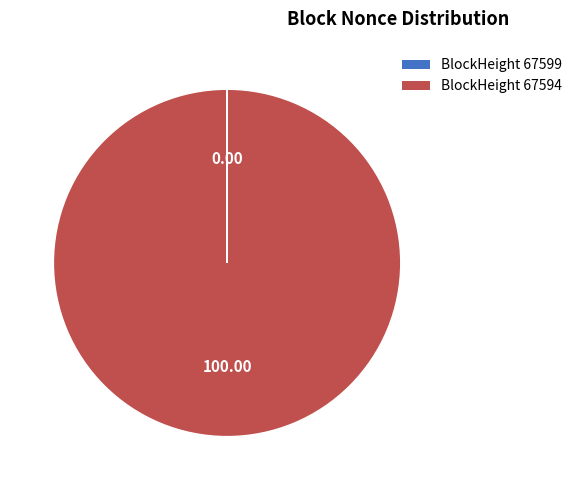

Does any single category account for the majority?

Yes